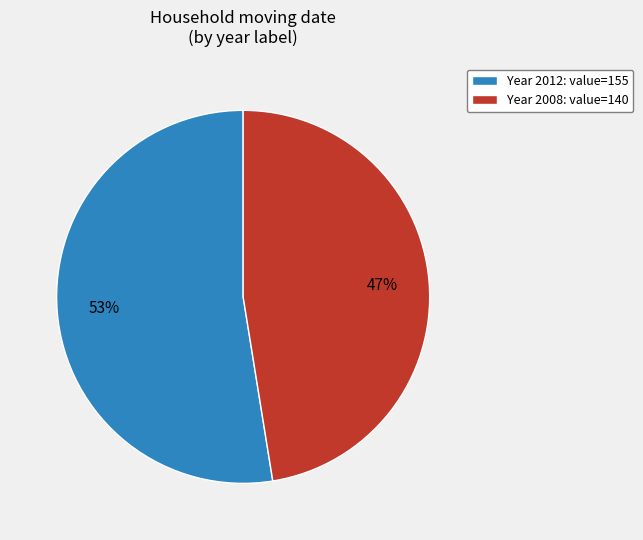

Which slice represents more than half of the pie?

Year 2012: value=155